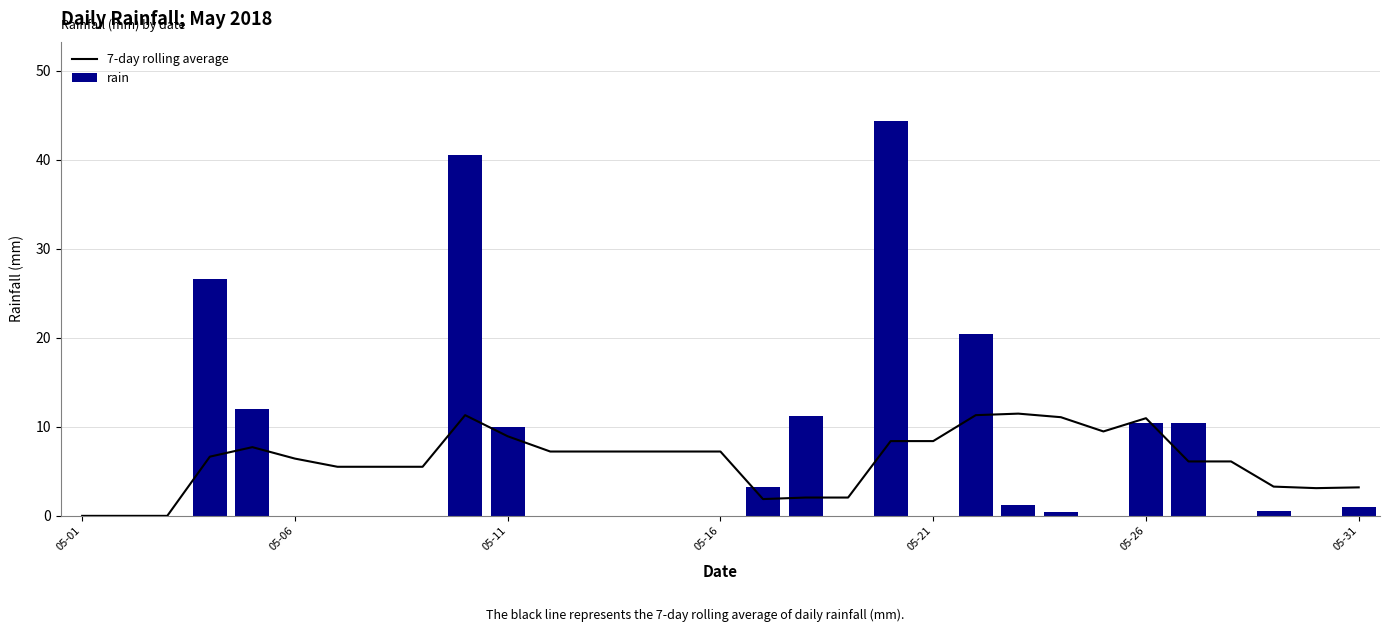

At how many categories does at least one series exceed 17?

4